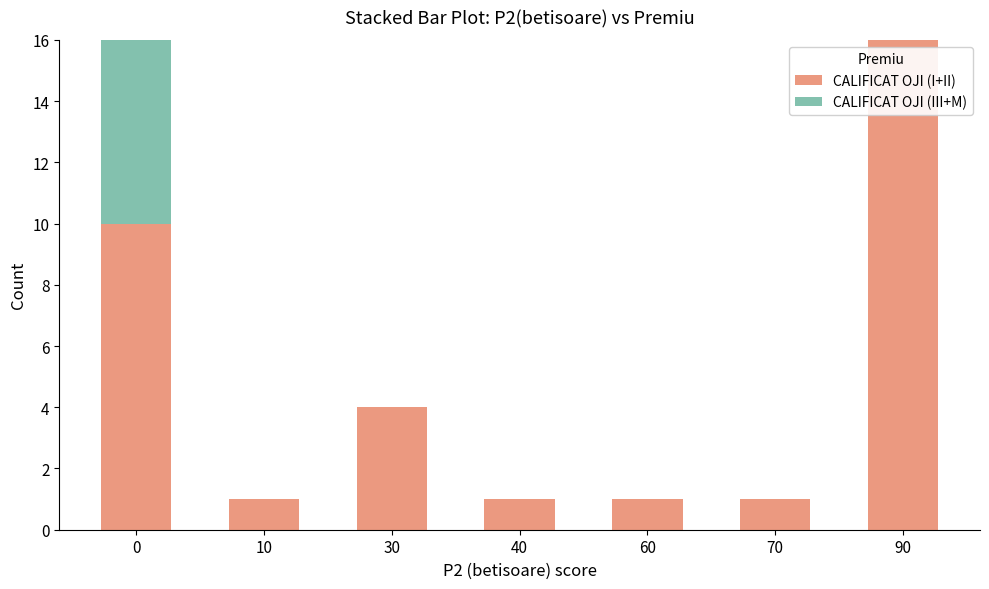

Does the chart contain stacked bars?

Yes